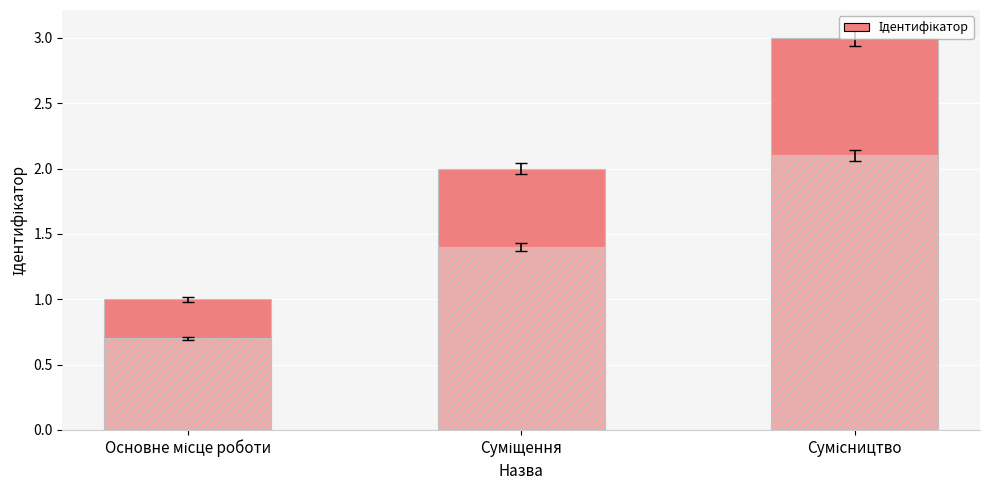

Does the chart contain any negative values?

No